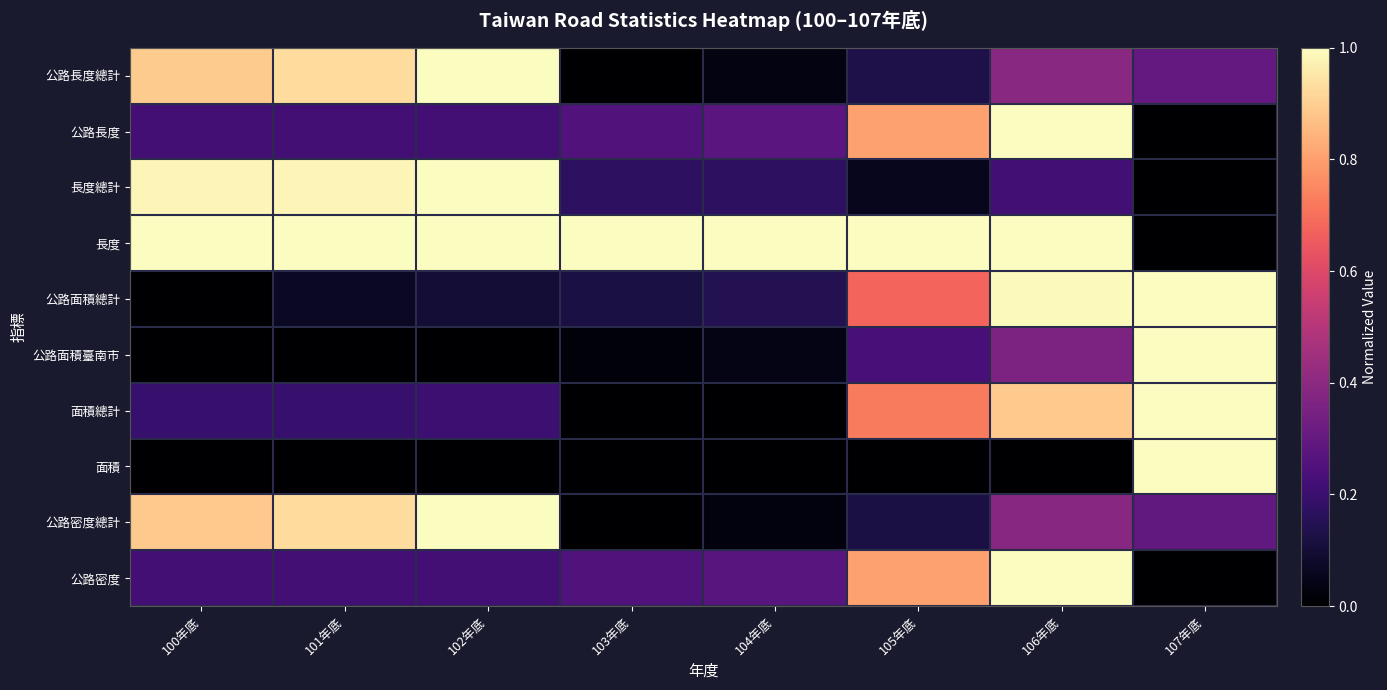

List the series in order of their peak value, highest first.

公路長度總計, 公路長度, 長度總計, 長度, 公路面積總計, 公路面積臺南市, 面積總計, 面積, 公路密度總計, 公路密度